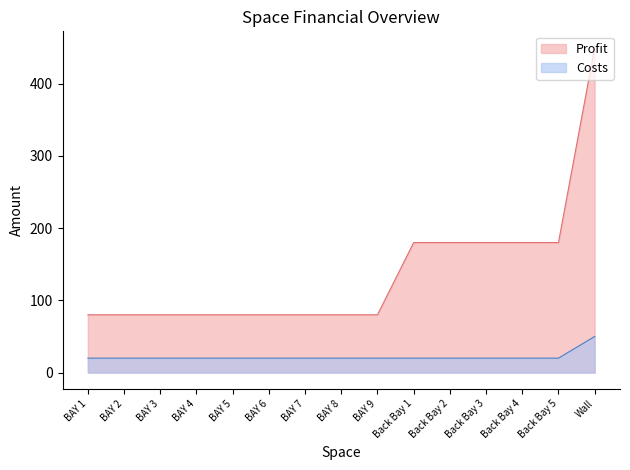

Reading left to right, what are all the values shown in this chart?

Profit: 80	80	80	80	80	80	80	80	80	180	180	180	180	180	450
Costs: 20	20	20	20	20	20	20	20	20	20	20	20	20	20	50